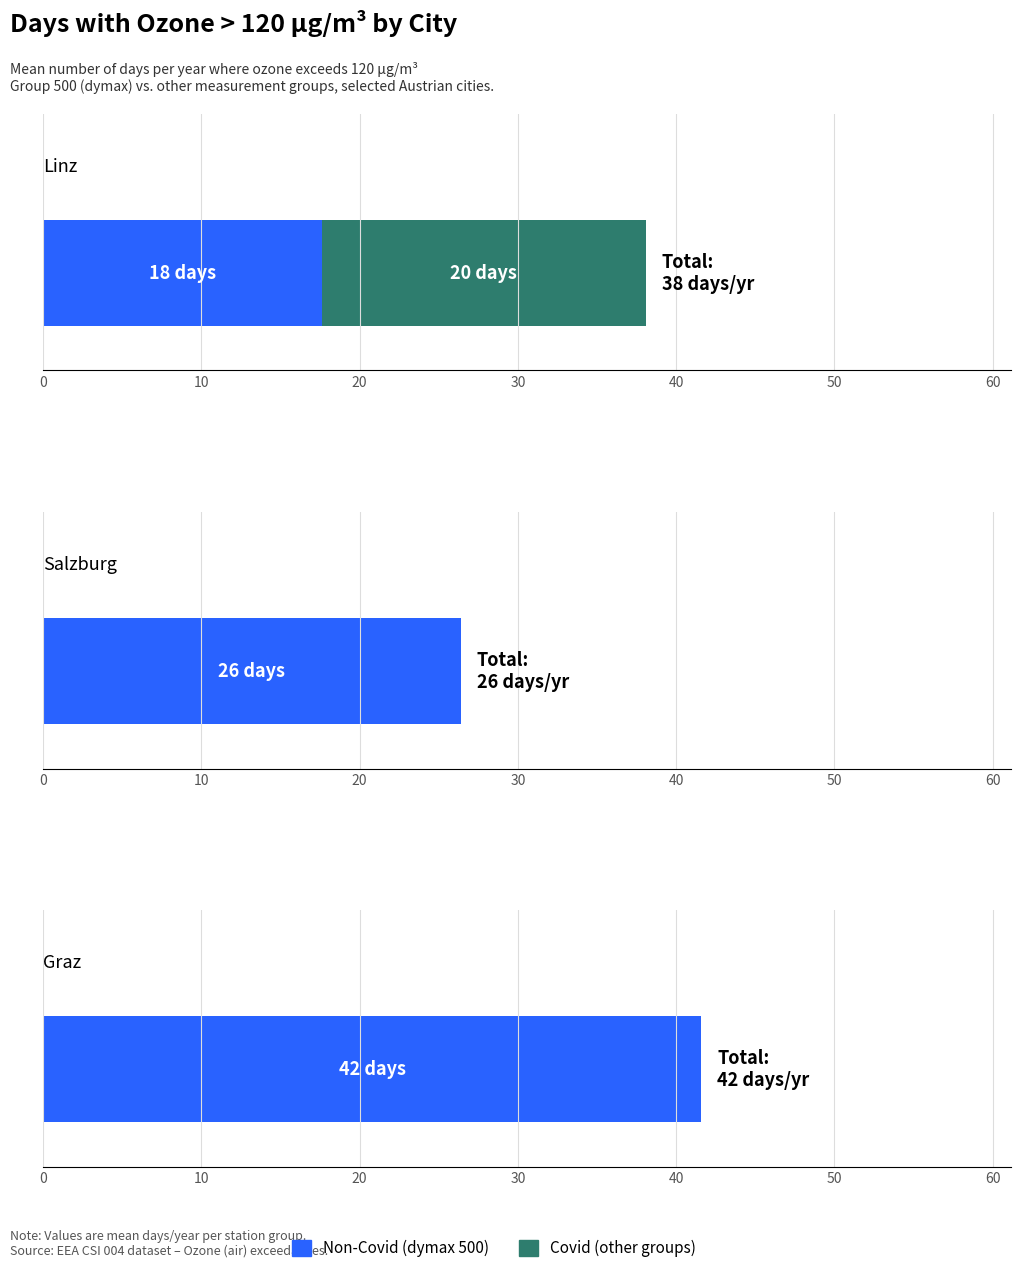

Between 14 and 20, which series saw the biggest shift?

Covid (other)